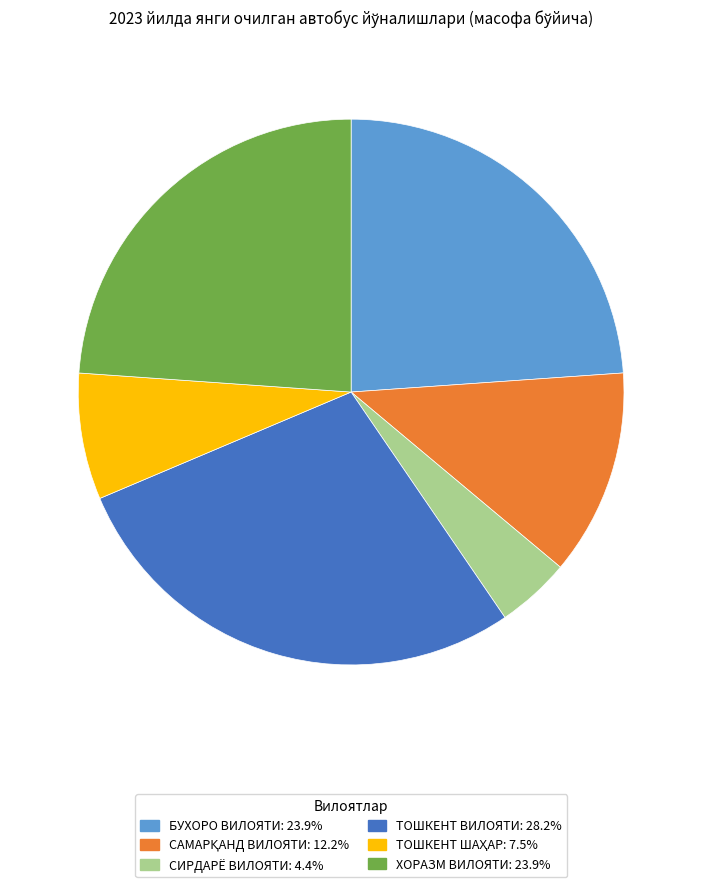

Which slice is the smallest?

СИРДАРЁ ВИЛОЯТИ